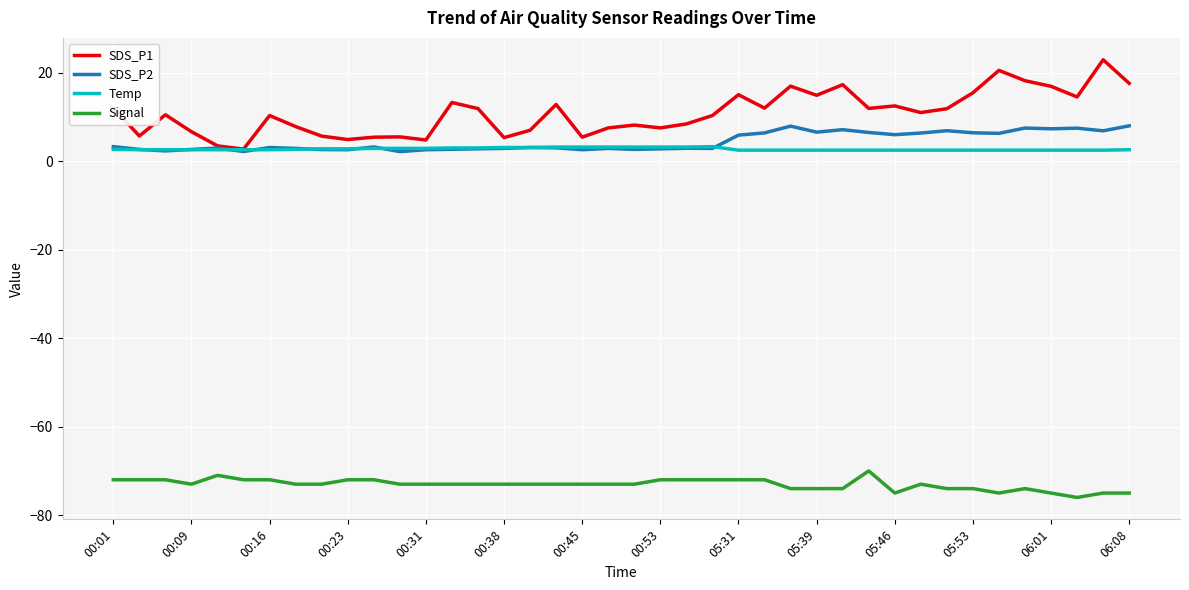

In SDS_P1, how many points are higher than both neighbors (excluding endpoints)?

12